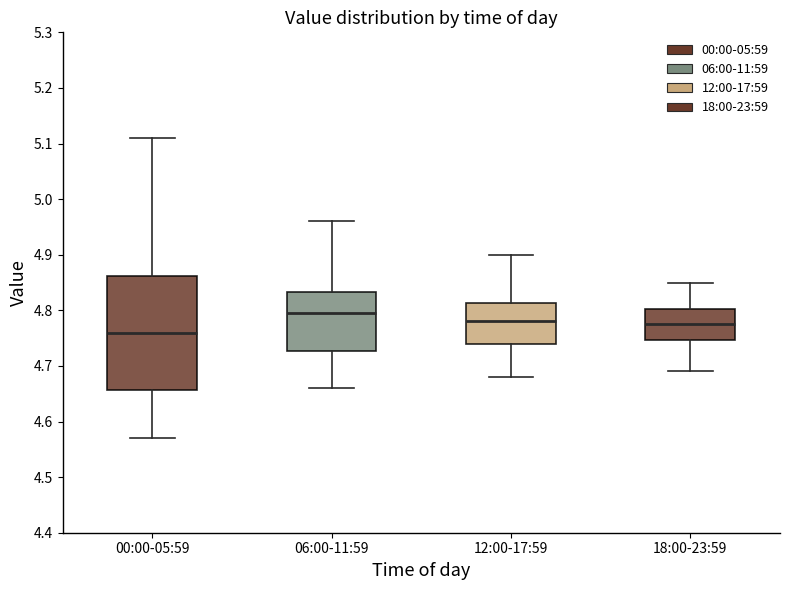

Comparing the boxes themselves (not the whiskers), which one is the tallest?

00:00-05:59